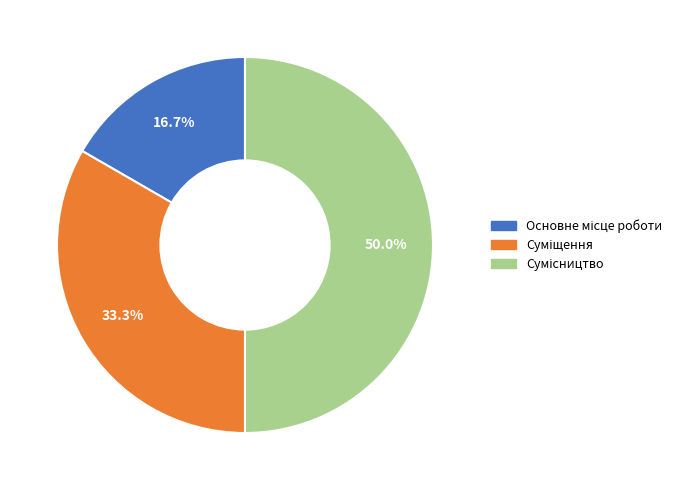

Count the number of slices in the pie.

3